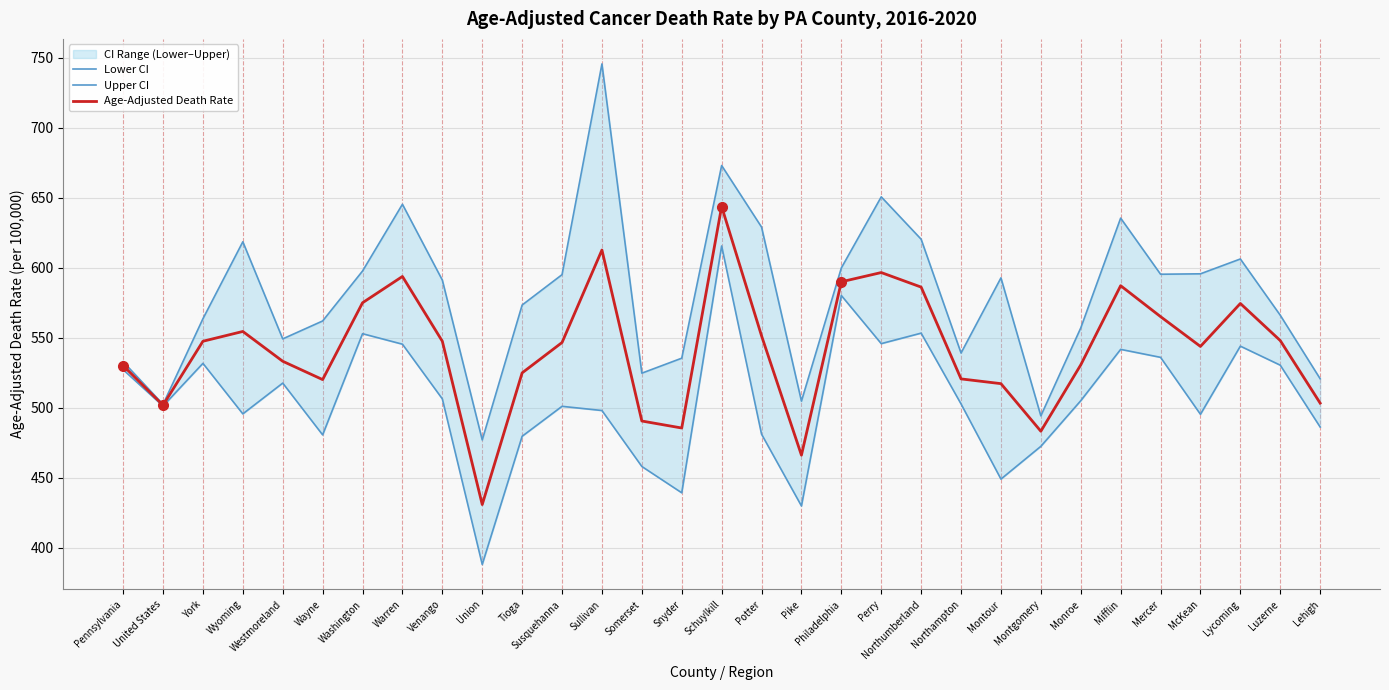

Which category has the lowest value across all series?

Union